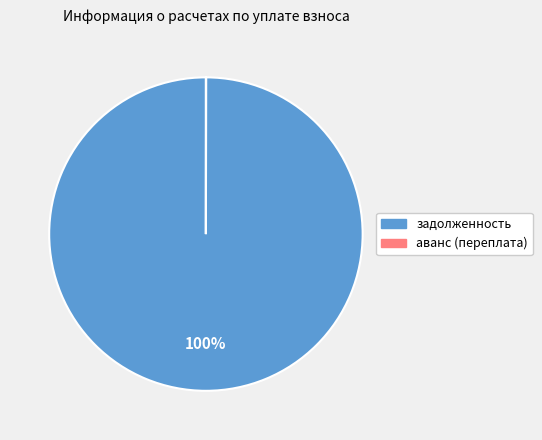

To the nearest percent, what is the difference between the largest and smallest slice percentages?

100%